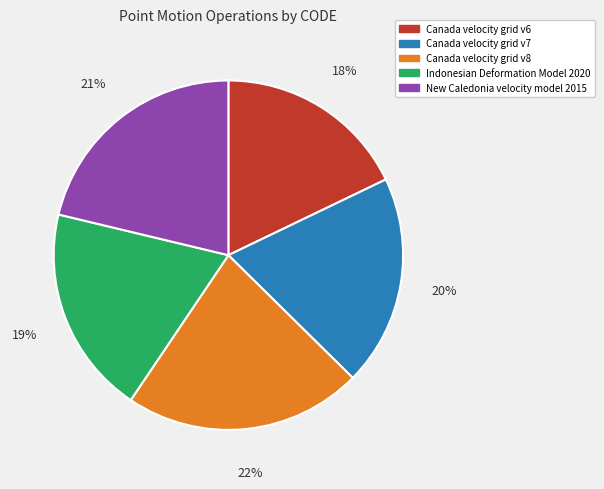

Is the sum of Canada velocity grid v7 and New Caledonia velocity model 2015 greater than half?

No